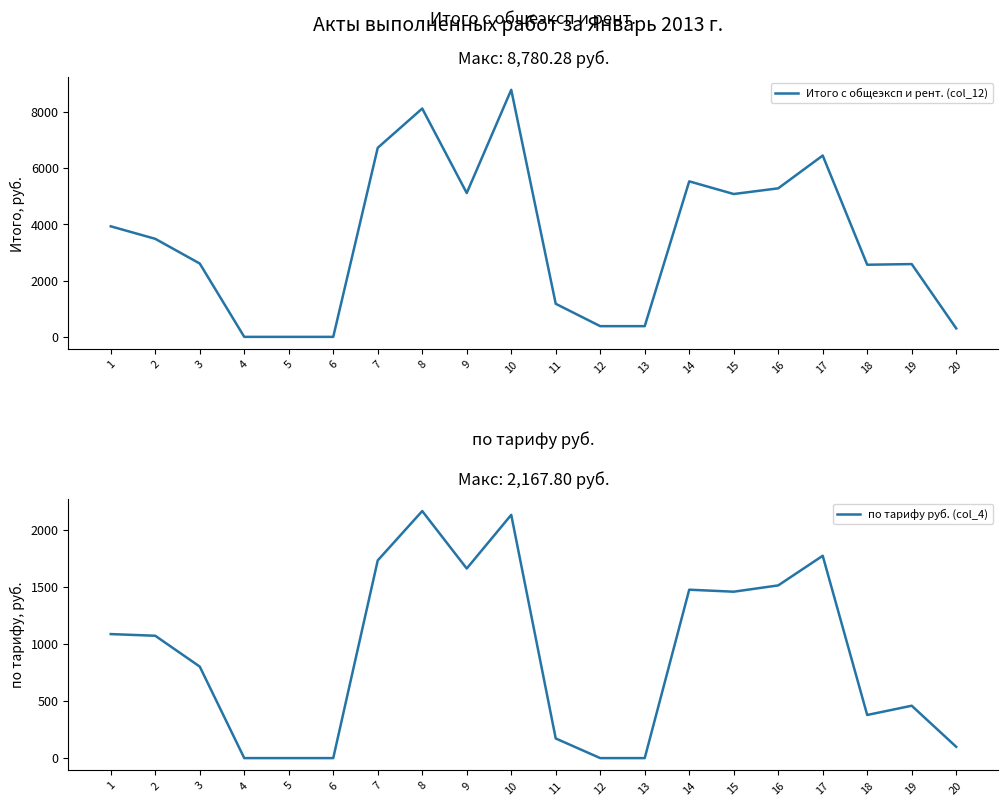

True or false: Итого с общеэксп и рент. (col_12) and по тарифу руб. (col_4) intersect in this chart.

False